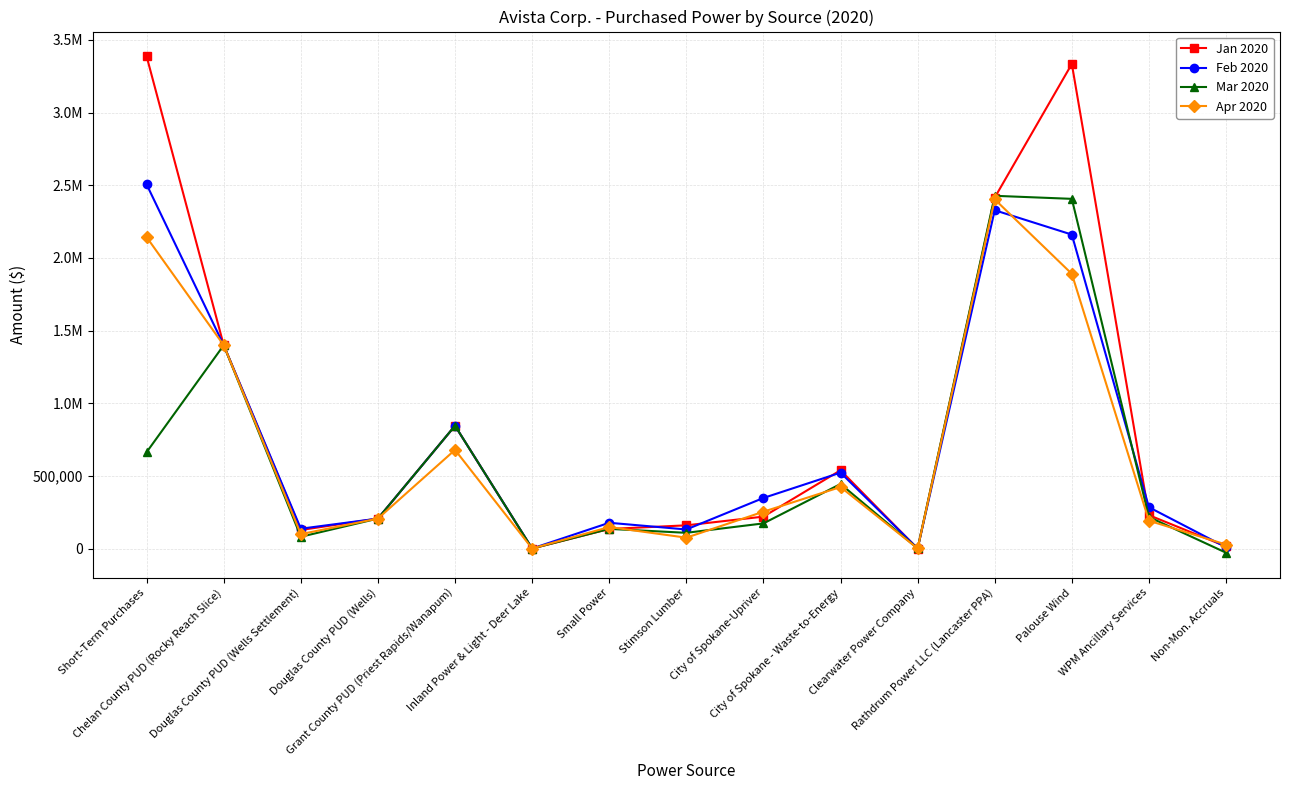

Between Inland Power & Light - Deer Lake and Grant County PUD (Priest Rapids/Wanapum), which is larger?

Grant County PUD (Priest Rapids/Wanapum)